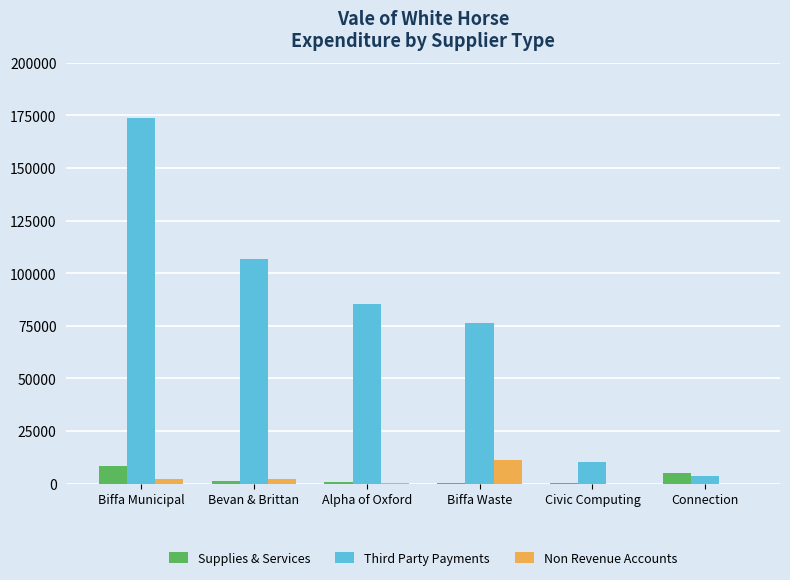

Is the value of Supplies & Services at Civic Computing greater than the value of Third Party Payments at Connection?

No